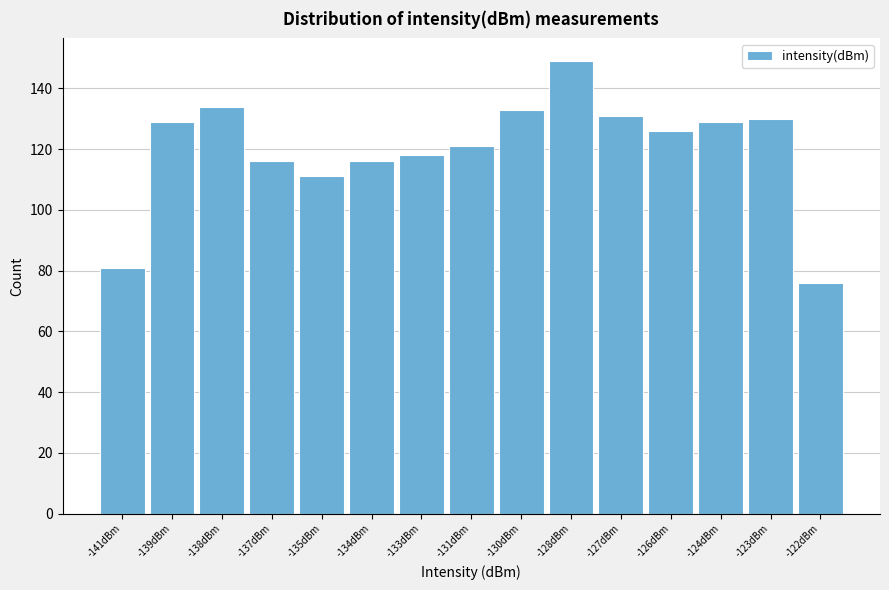

Reading right to left, what are all the values shown in this chart?

76	130	129	126	131	149	133	121	118	116	111	116	134	129	81